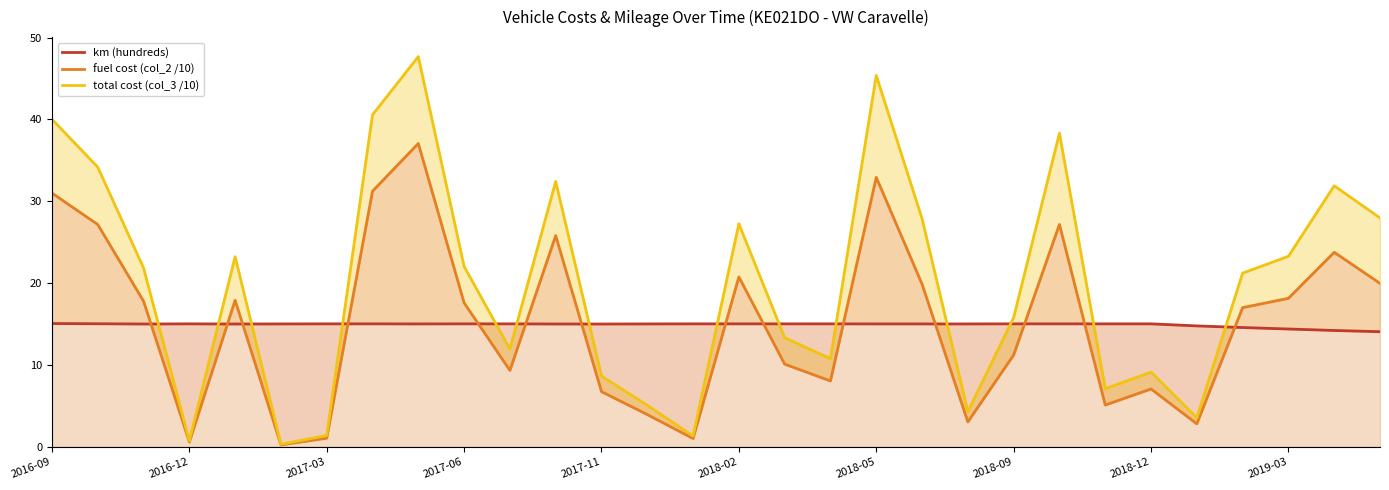

How many series are shown in this chart?

3